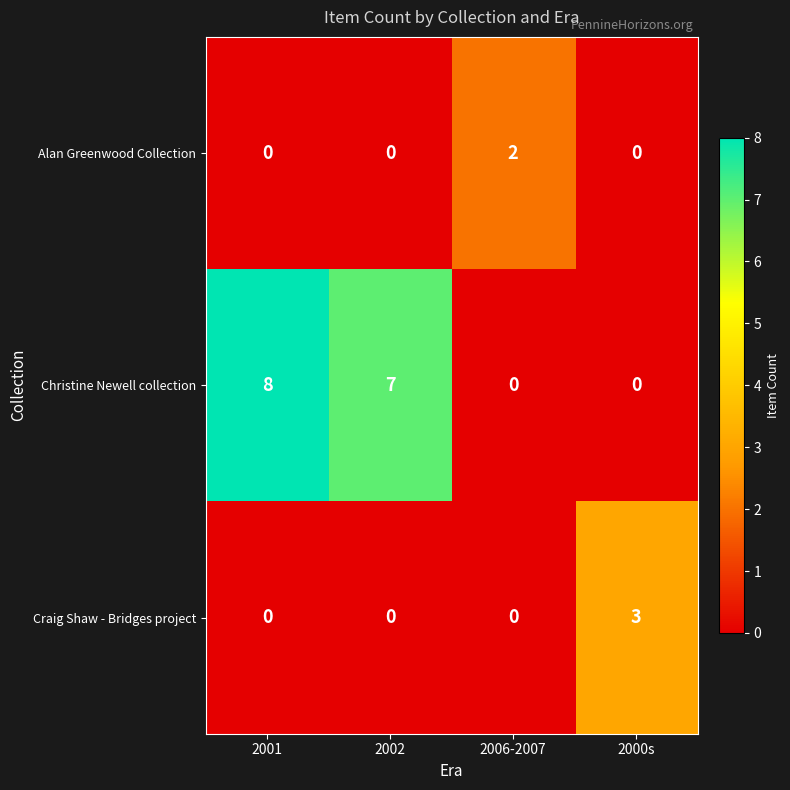

Is it true that Craig Shaw - Bridges project equals 0 at 2006-2007?

True